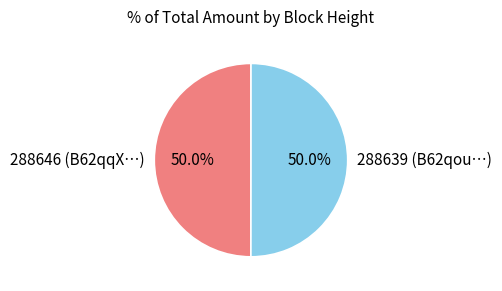

To the nearest percent, what is the average slice percentage?

50%